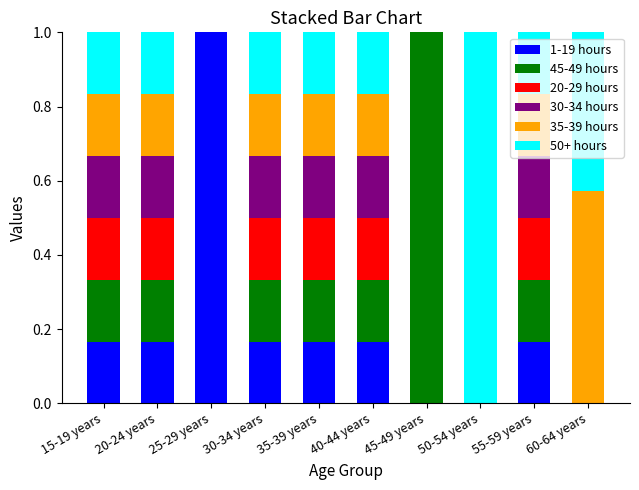

The 1-19 hours series shows 0.1 at 30-34 years. True or false?

False